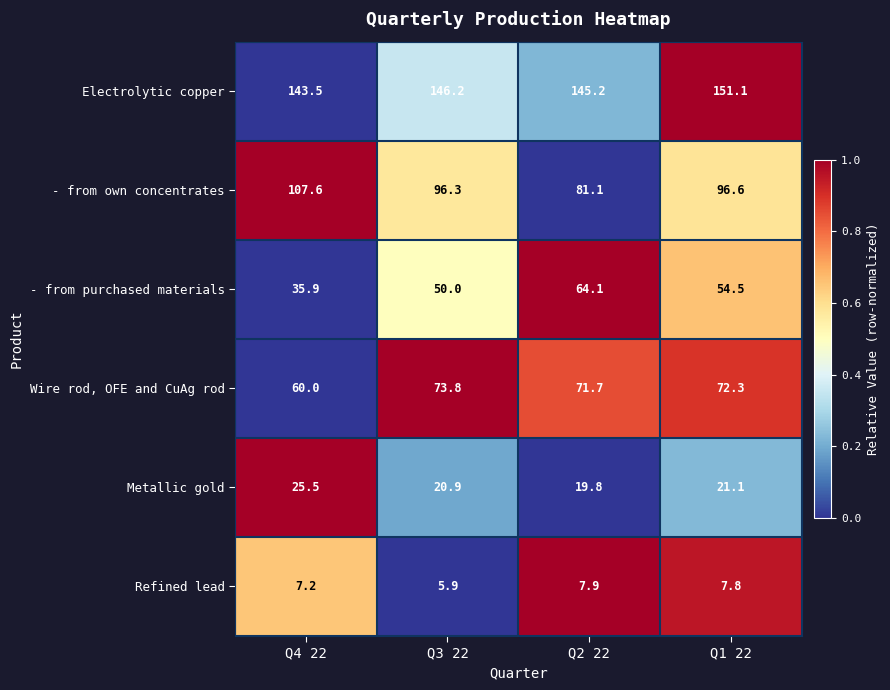

How many data points in Wire rod, OFE and CuAg rod are above 72?

2